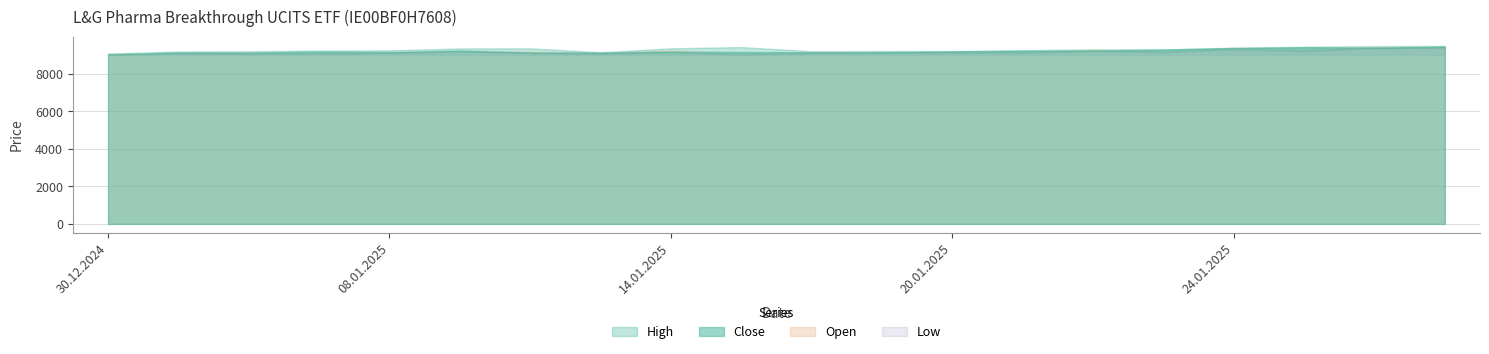

What is the difference between the Low values at 20.01.2025 and 21.01.2025?

3